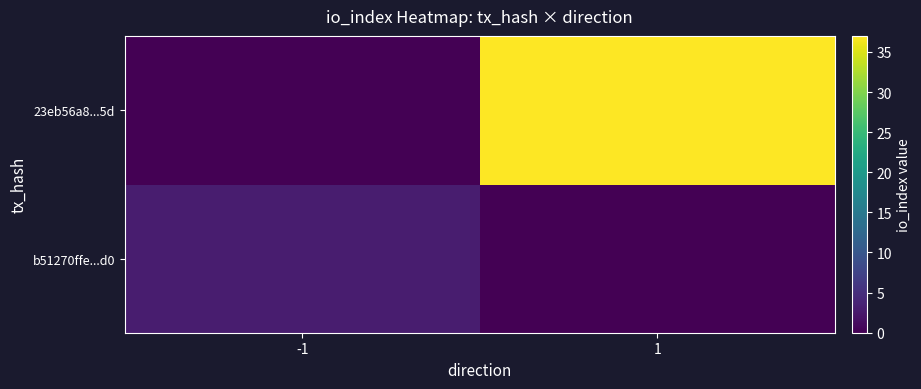

At which category does the chart reach its minimum across all series?

1